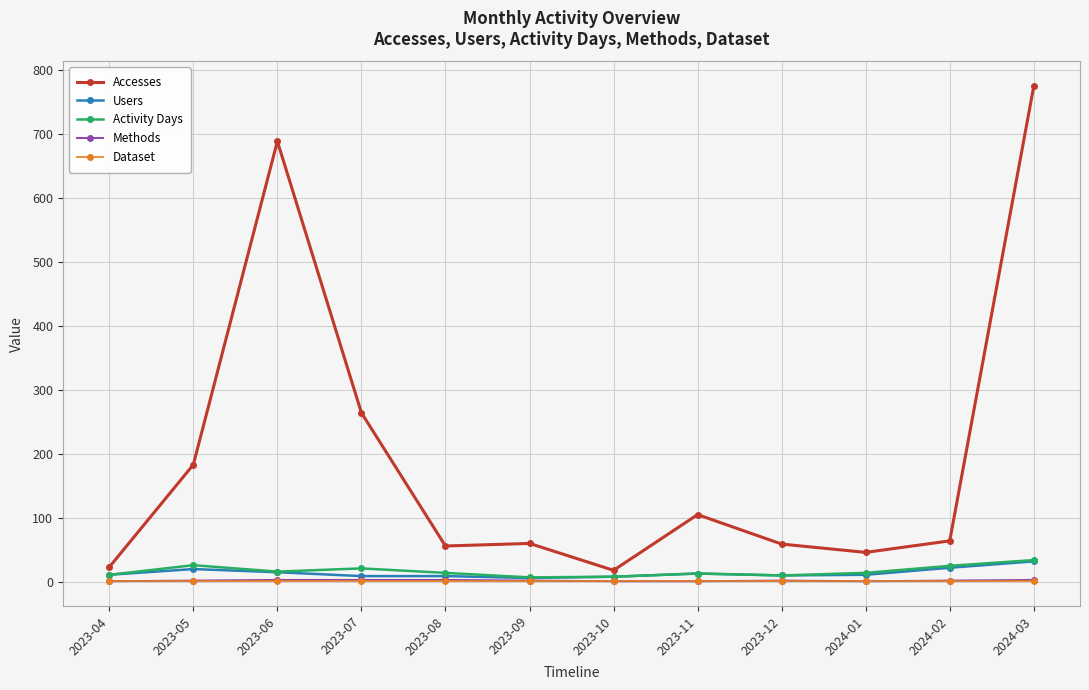

What is the label of the 12th point from the left?

2024-03